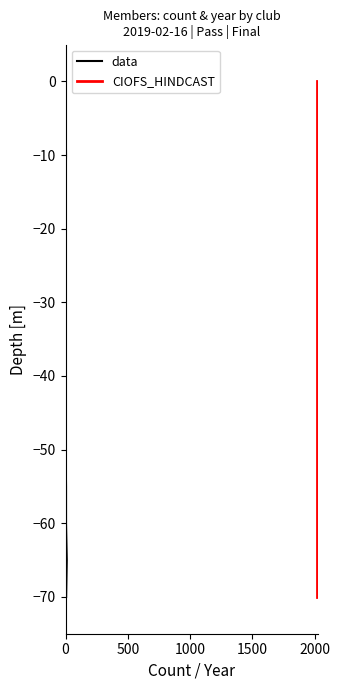

Is it true that CIOFS_HINDCAST equals -12 at 9?

False